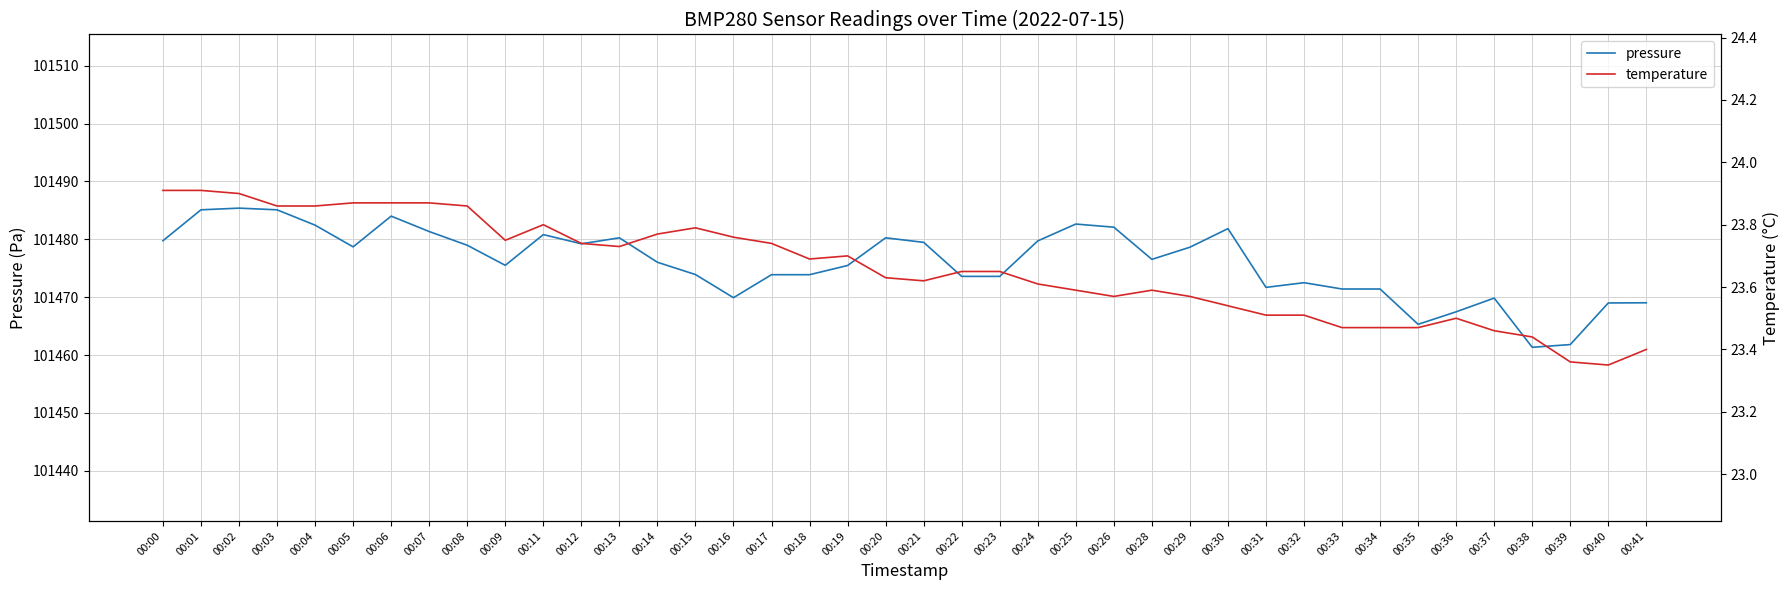

At which label does temperature reach its minimum?

00:40